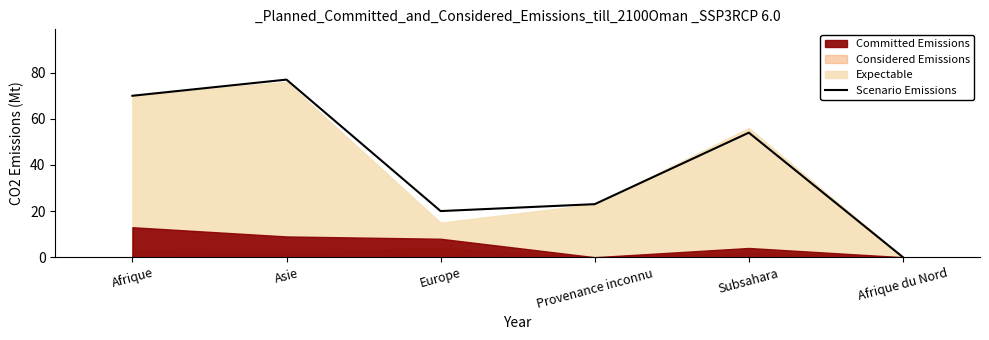

True or false: Scenario Emissions has a value of 20 at Europe.

True